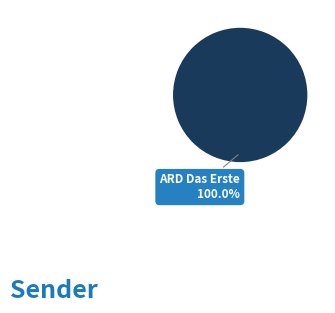

How many segments does this pie chart have?

1